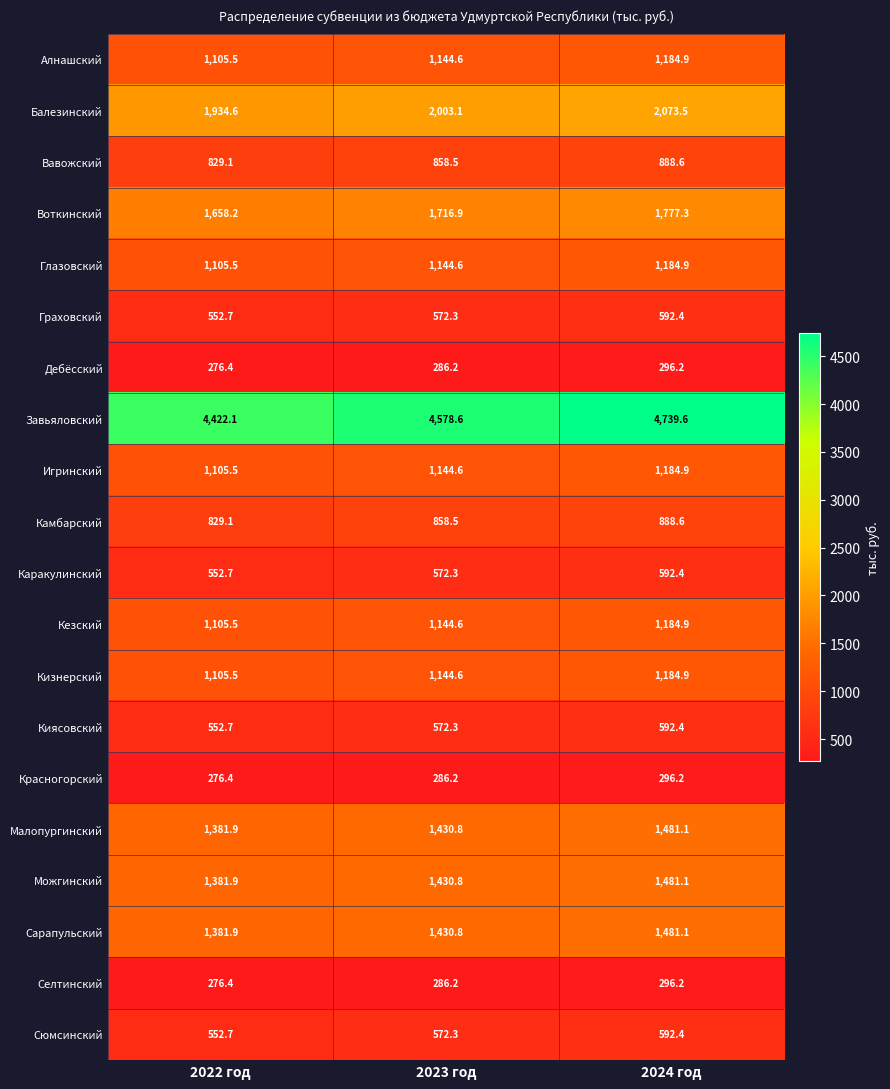

Which series has the widest spread of values?

Завьяловский